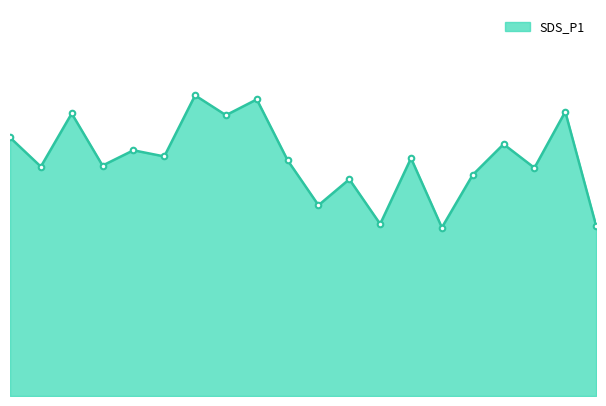

Is this an area chart (filled region under the line)?

Yes